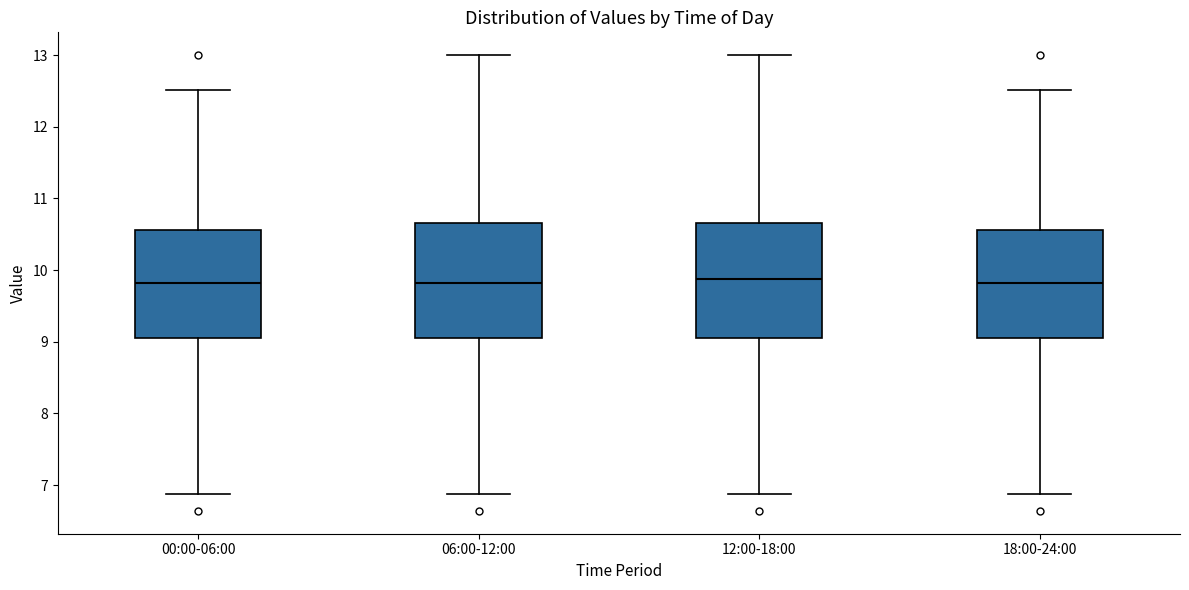

Reading left to right, transcribe this box plot: for each box, give where its median line is, the range the box spans, and where its two whiskers end, as read against the y-axis. The values are not printed on the chart, so give them approximately, as read against the axis.

00:00-06:00: median 9.8, box 9.1 to 10.6, whiskers 6.9 to 12.5
06:00-12:00: median 9.8, box 9.1 to 10.7, whiskers 6.9 to 13.0
12:00-18:00: median 9.9, box 9.1 to 10.7, whiskers 6.9 to 13.0
18:00-24:00: median 9.8, box 9.1 to 10.6, whiskers 6.9 to 12.5